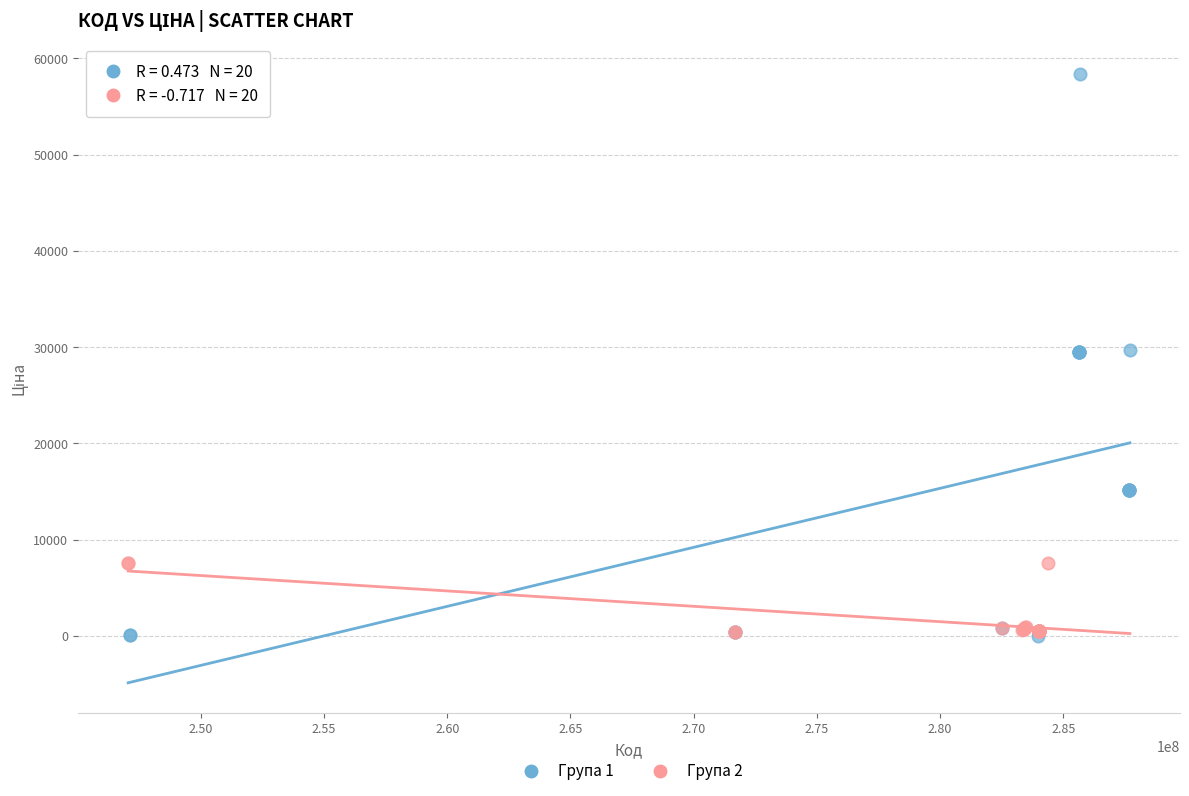

Which series reaches the maximum Y coordinate?

Група 1